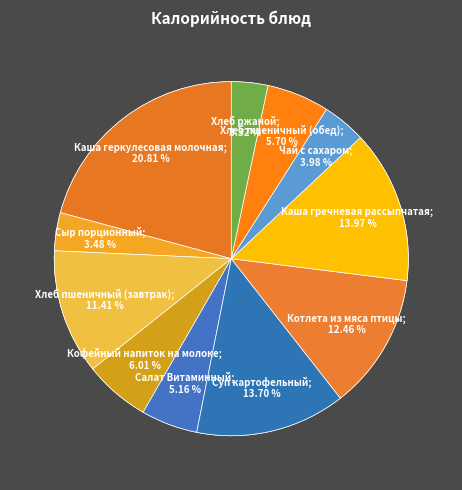

Rank the categories by value from lowest to highest.

Хлеб ржаной, Сыр порционный, Чай с сахаром, Салат Витаминный, Хлеб пшеничный (обед), Кофейный напиток на молоке, Хлеб пшеничный (завтрак), Котлета из мяса птицы, Суп картофельный, Каша гречневая рассыпчатая, Каша геркулесовая молочная